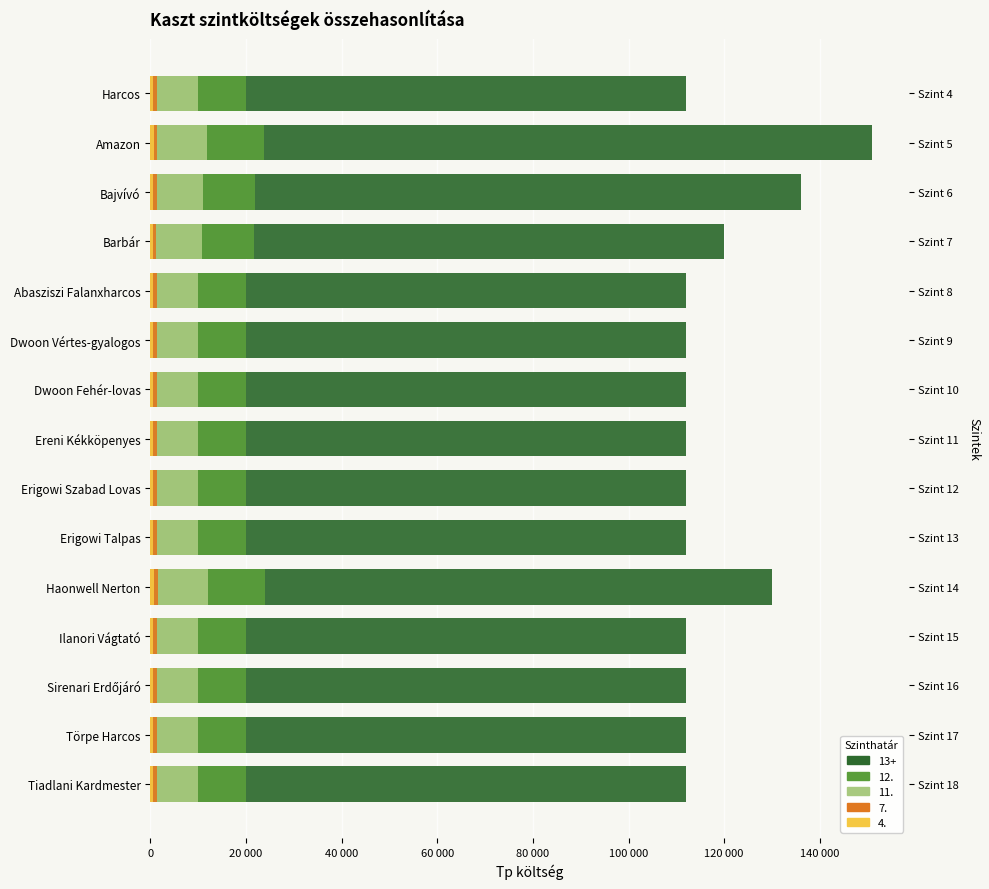

How many bars are there in each group?

5